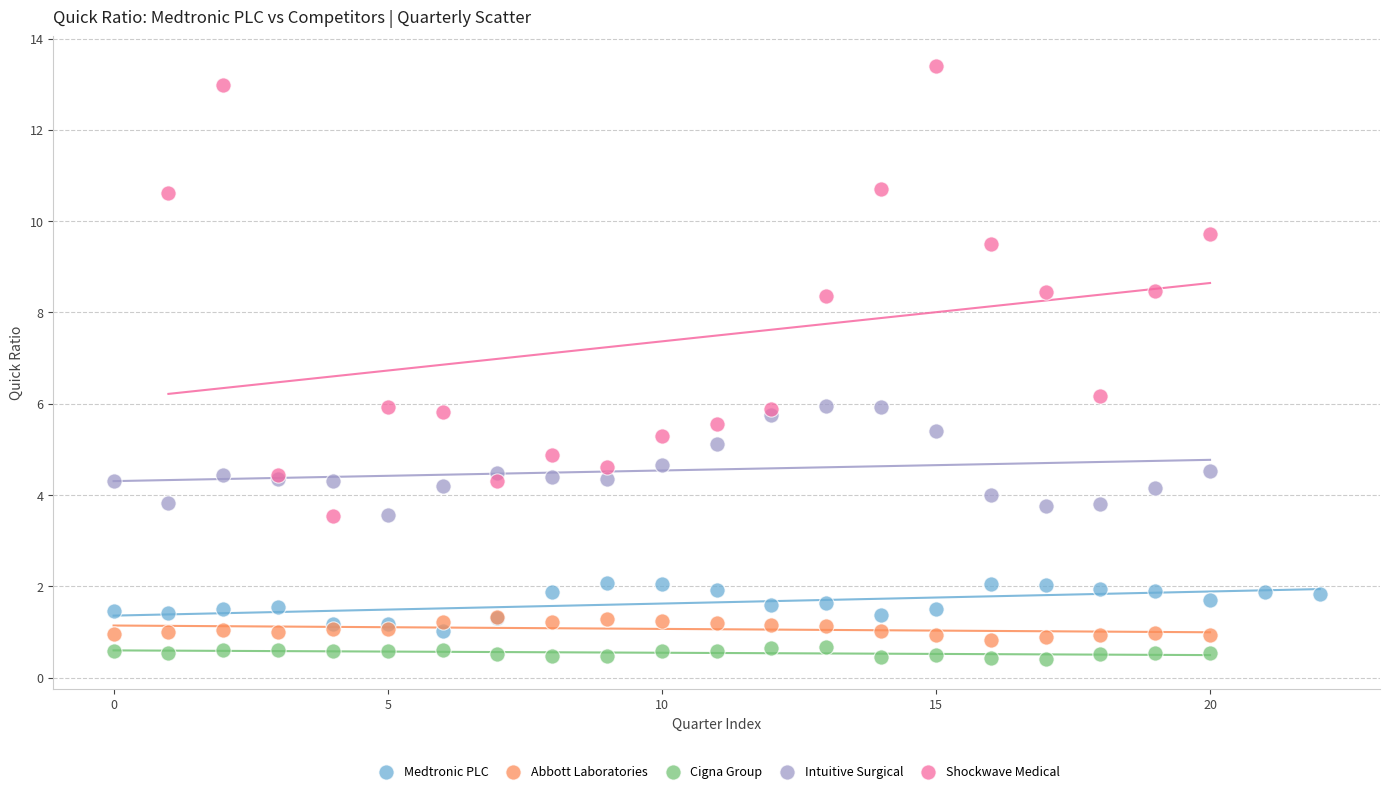

Which series contains the highest Y value?

Shockwave Medical